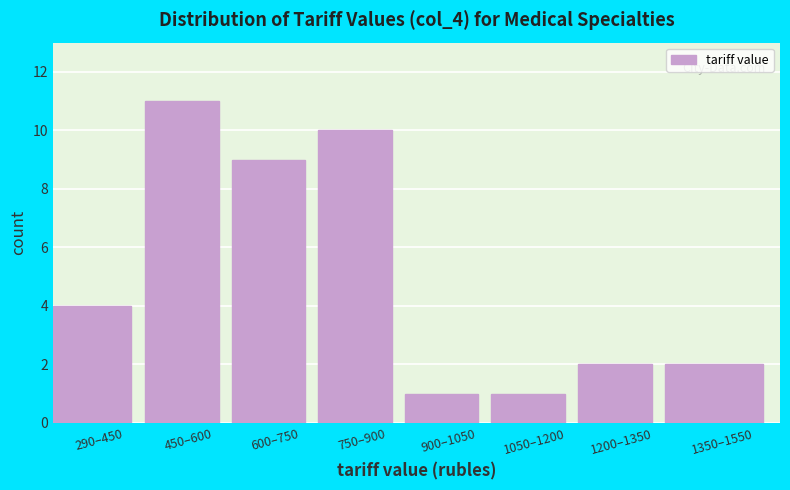

Reading left to right, what are all the values shown in this chart?

290–450=4	450–600=11	600–750=9	750–900=10	900–1050=1	1050–1200=1	1200–1350=2	1350–1550=2